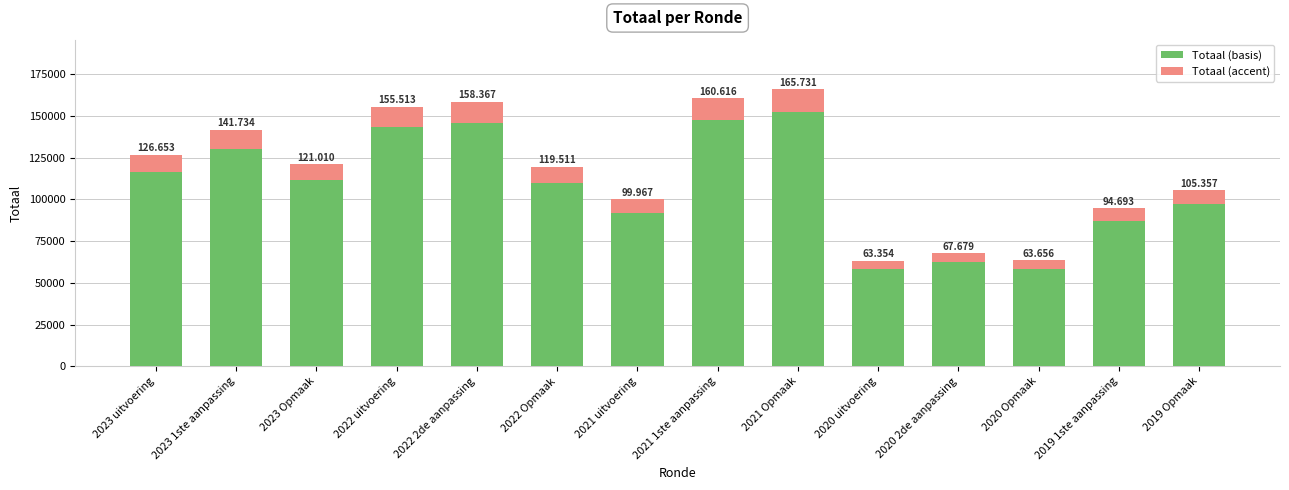

Rank the series by their maximum value, from highest to lowest.

Totaal (basis), Totaal (accent)